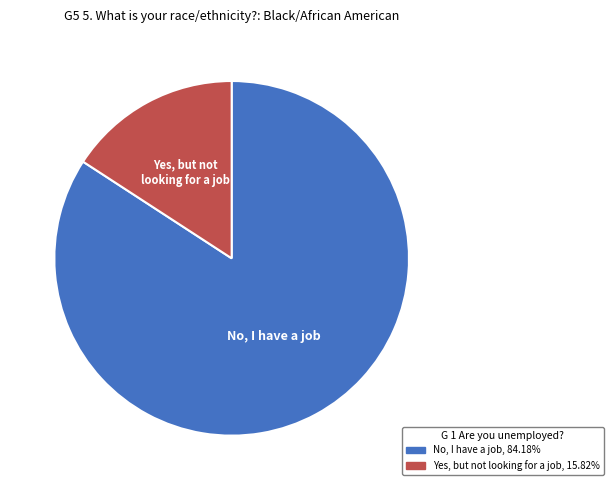

Does any single category account for the majority?

Yes